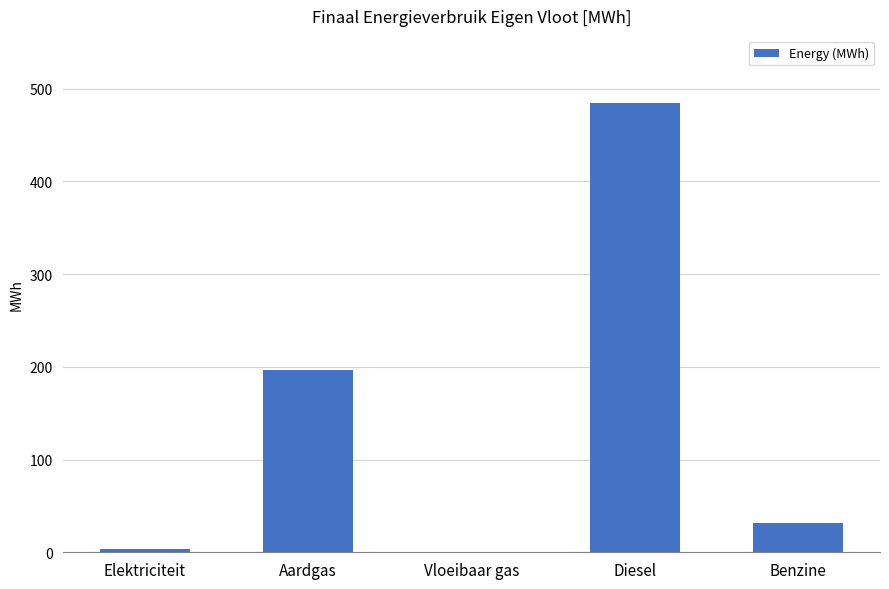

Does the chart contain stacked bars?

No